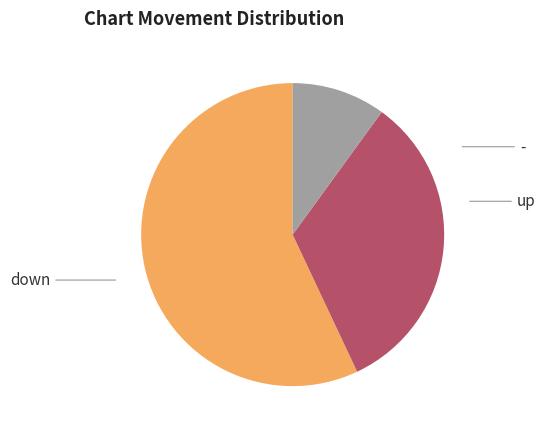

How many slices are in this pie chart?

3